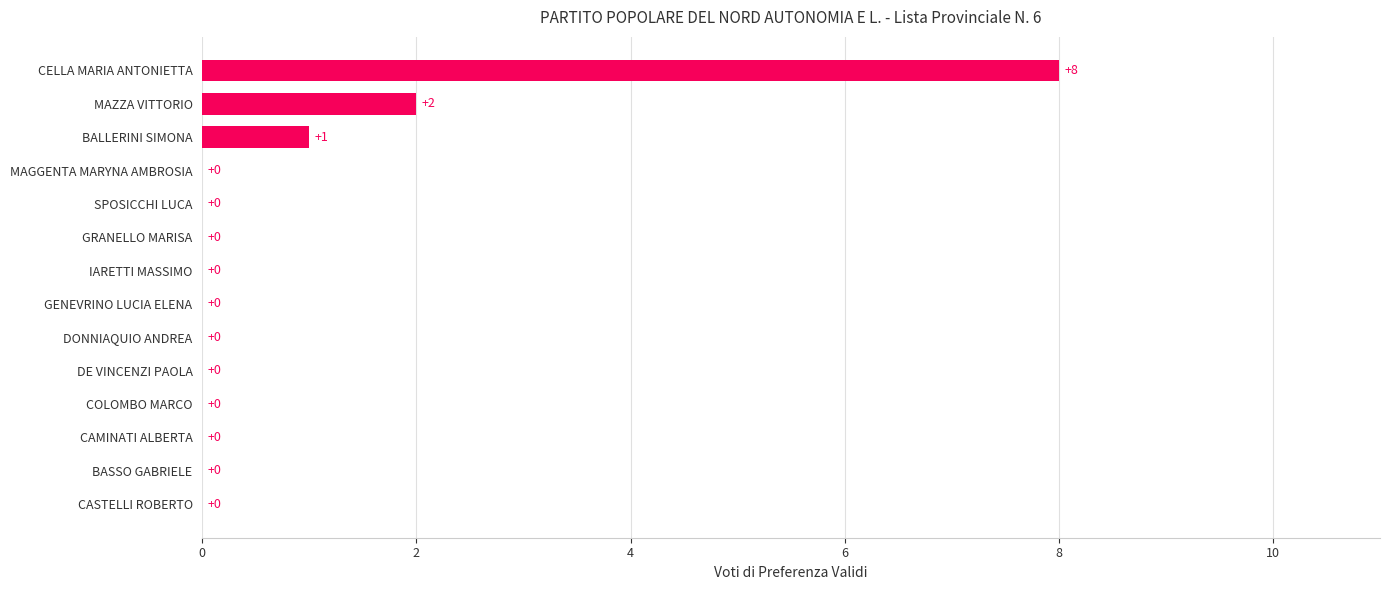

How many series are shown in this chart?

1